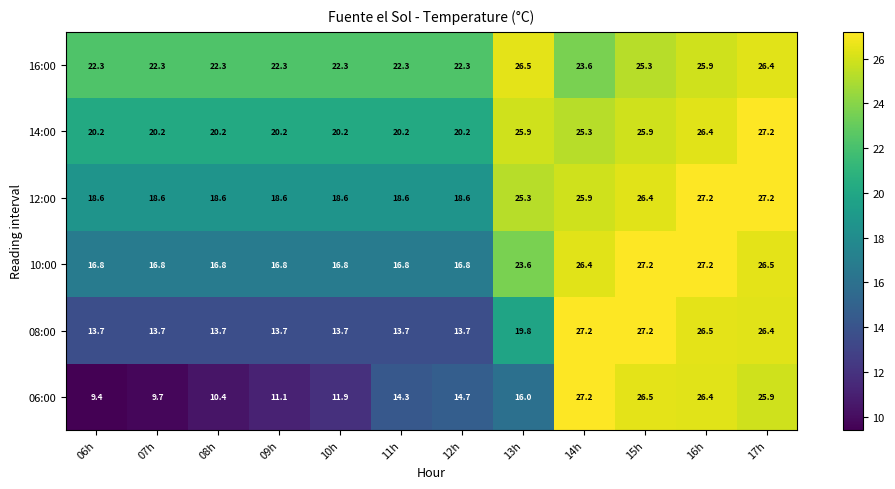

Which category has the lowest value in the 06:00 series?

06h